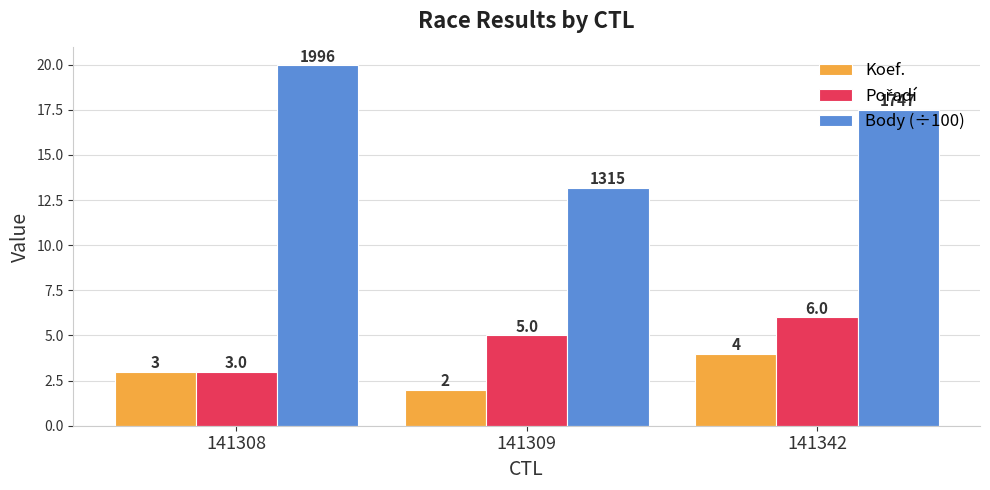

What is the sum of the Koef. values at 141309 and 141308?

5.0